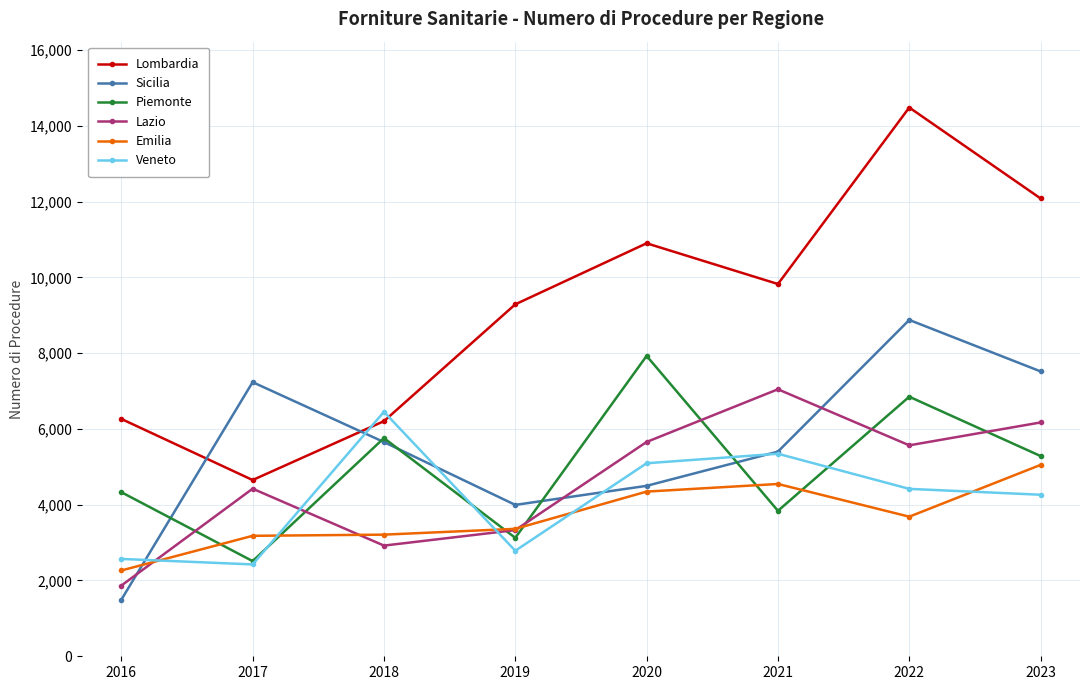

Where do Piemonte and Emilia first cross each other?

2016 and 2017